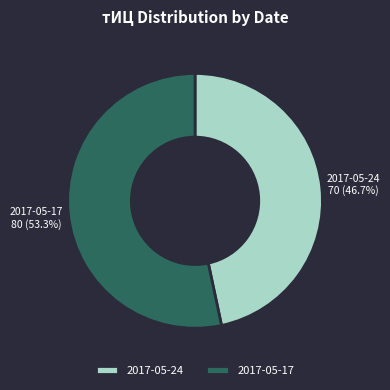

What is the largest slice in the pie chart?

2017-05-17